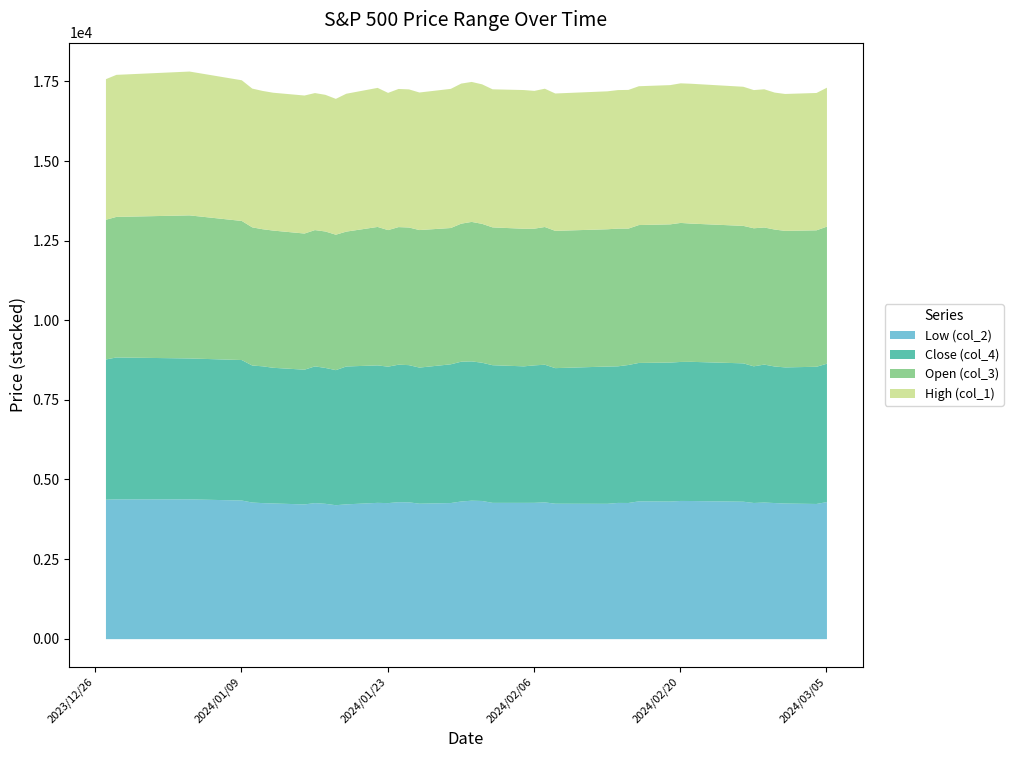

Does the chart have visible grid lines?

No